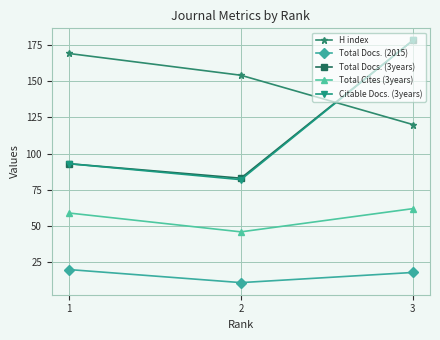

Reading right to left, extract all data points from this chart.

H index: 3=120	2=154	1=169
Total Docs. (2015): 3=18	2=11	1=20
Total Docs. (3years): 3=178	2=83	1=93
Total Cites (3years): 3=62	2=46	1=59
Citable Docs. (3years): 3=178	2=82	1=93